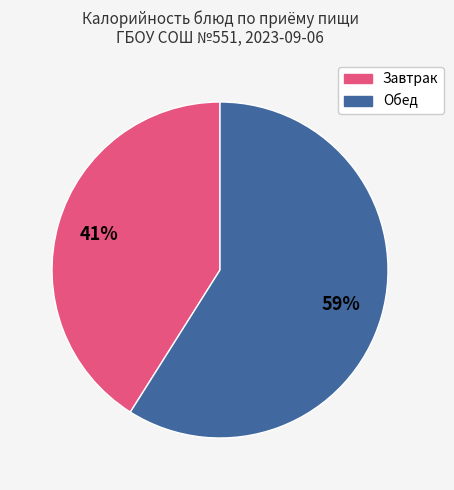

Does any single category account for the majority?

Yes